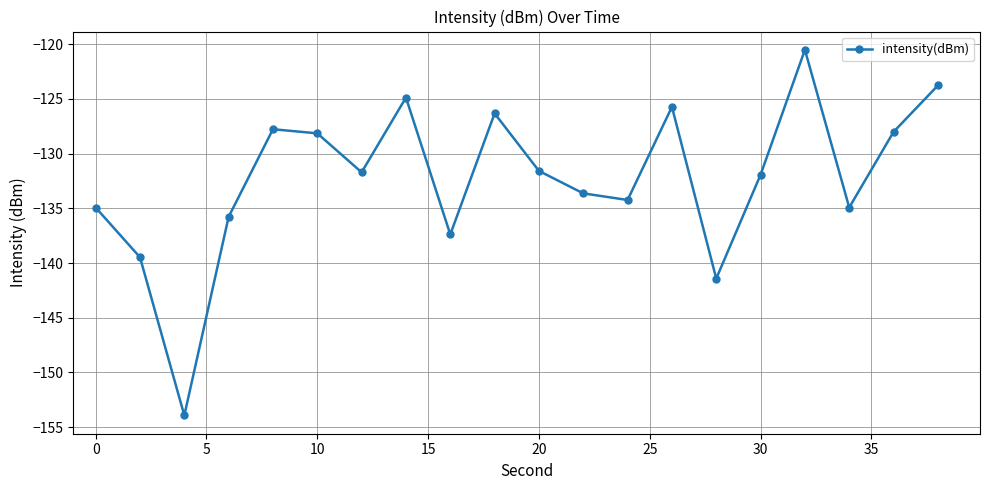

How many interior local peaks (higher than both neighbors) does the data have?

5